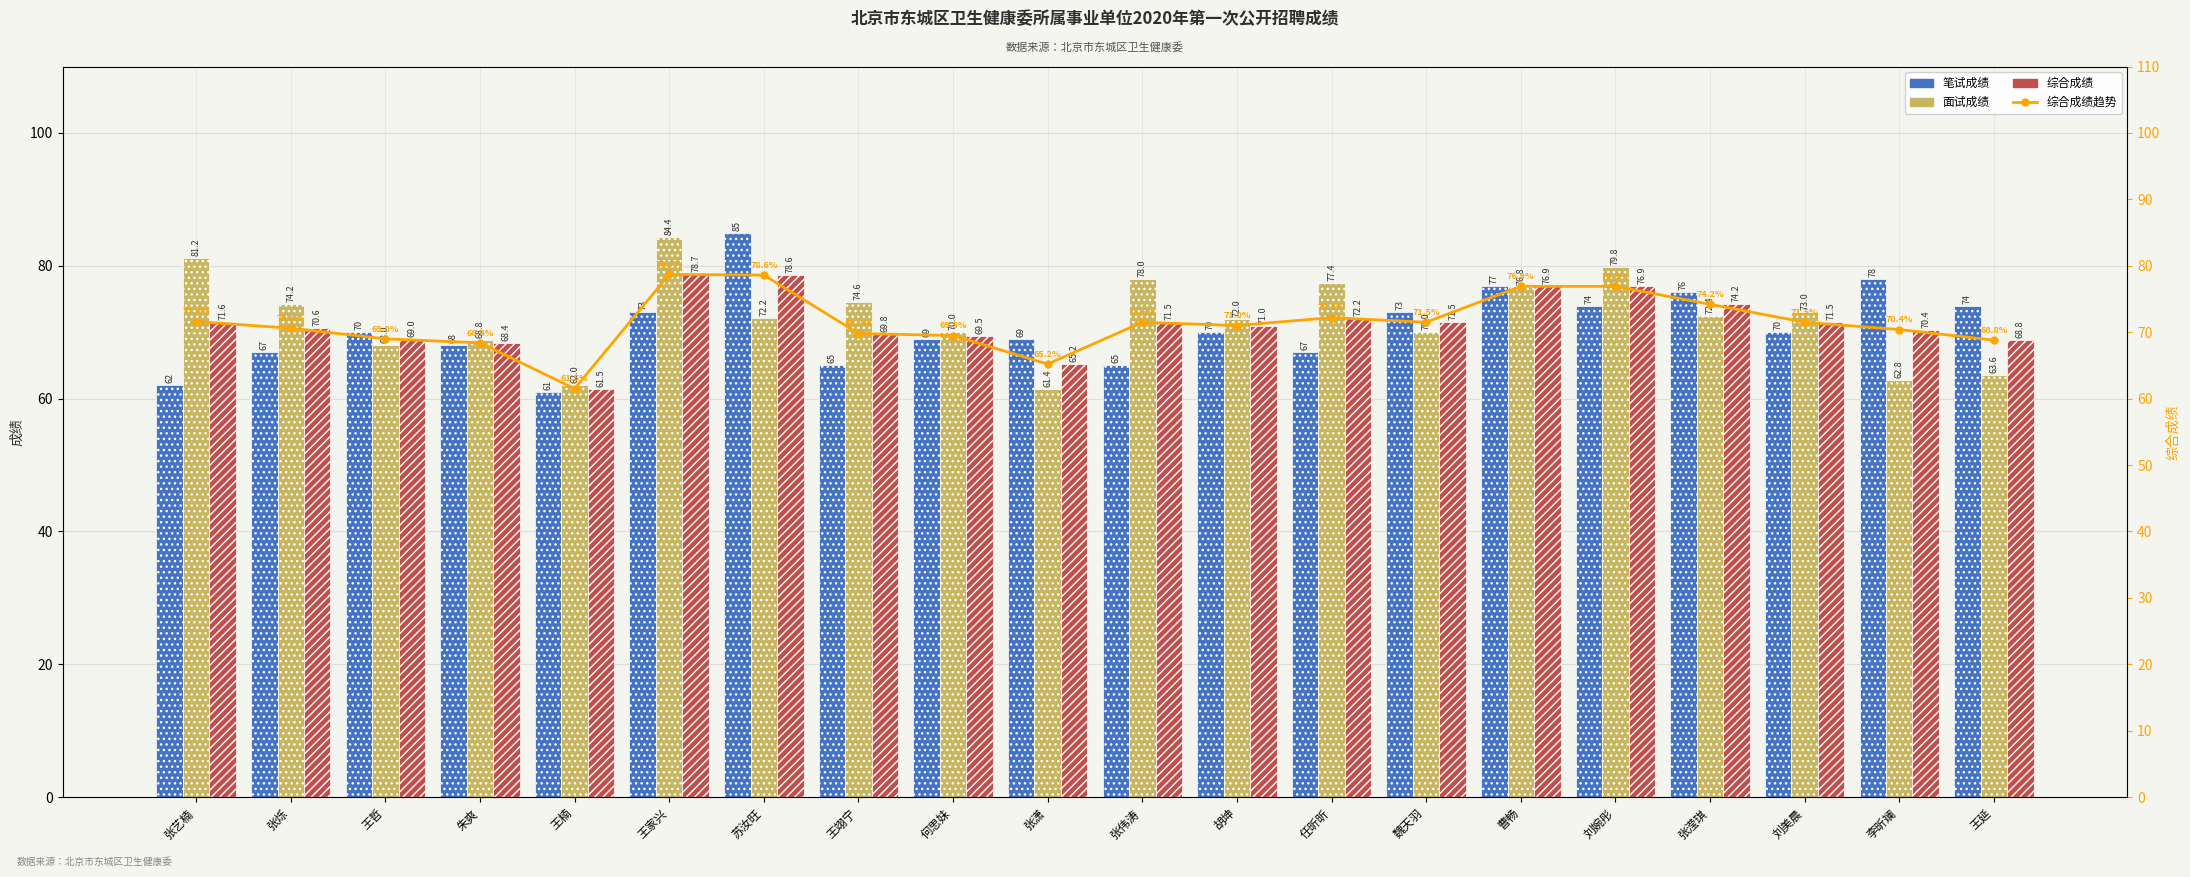

Is it true that 综合成绩趋势 equals 76.9 at 曹畅?

True